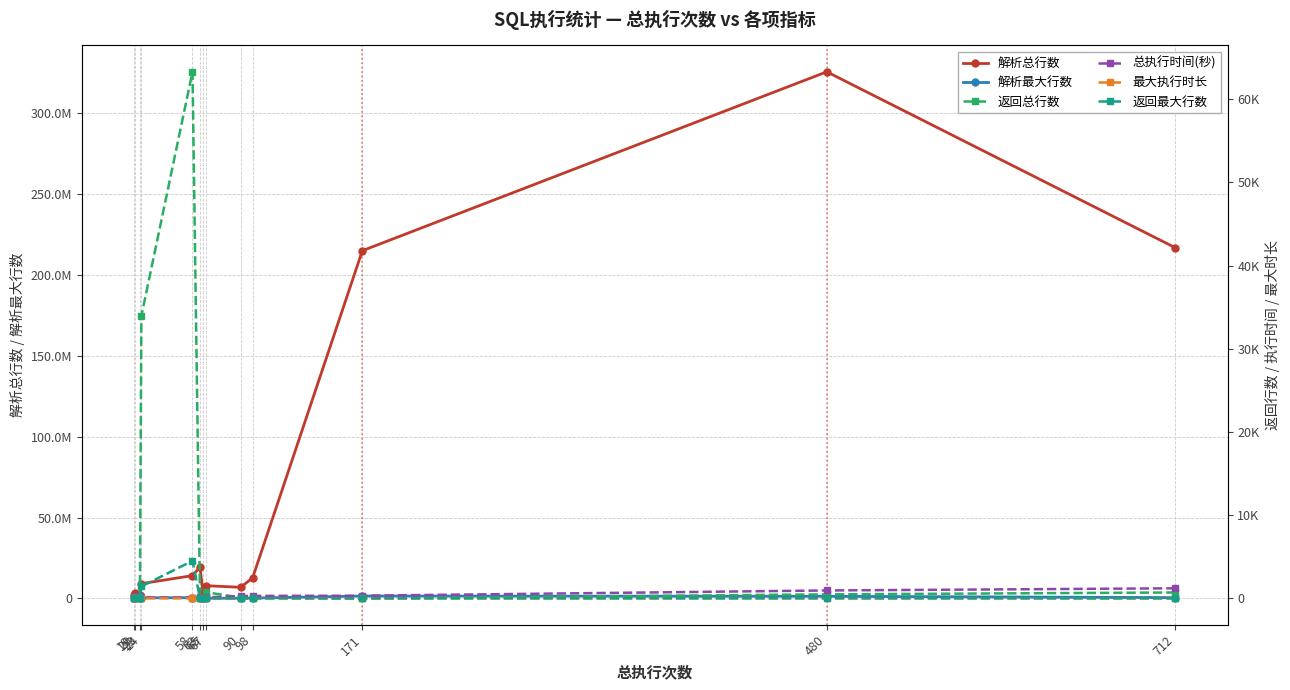

List the series in order of their peak value, lowest first.

最大执行时长, 总执行时间(秒), 返回最大行数, 返回总行数, 解析最大行数, 解析总行数